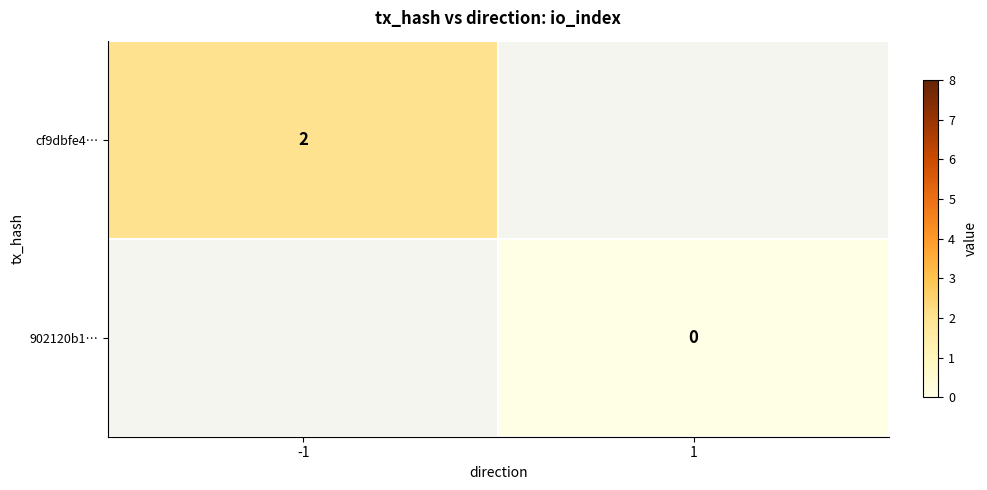

How many data points does each series have?

2